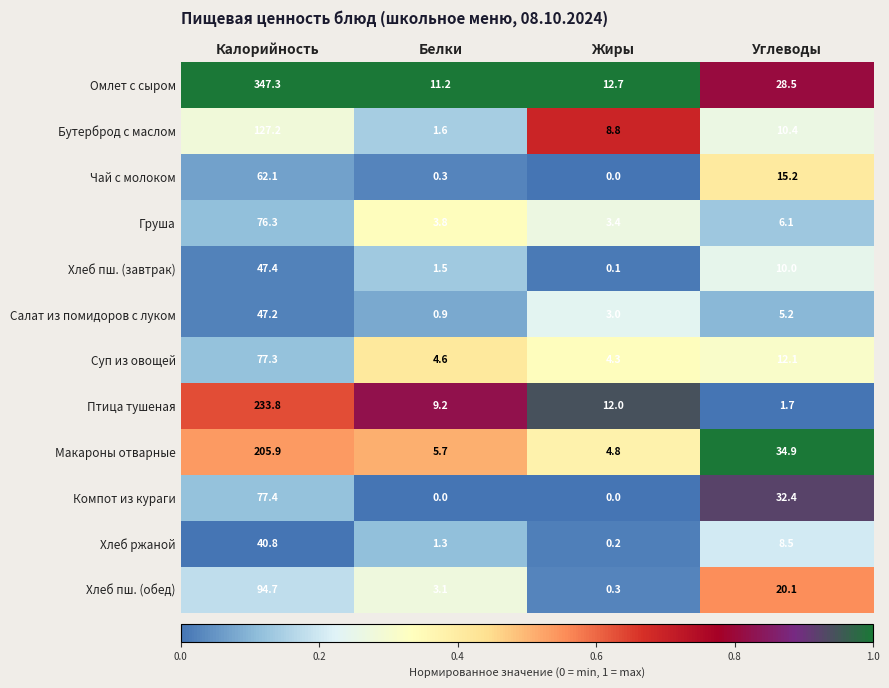

What is the difference between the maximum and second lowest values in the Суп из овощей series?

72.7